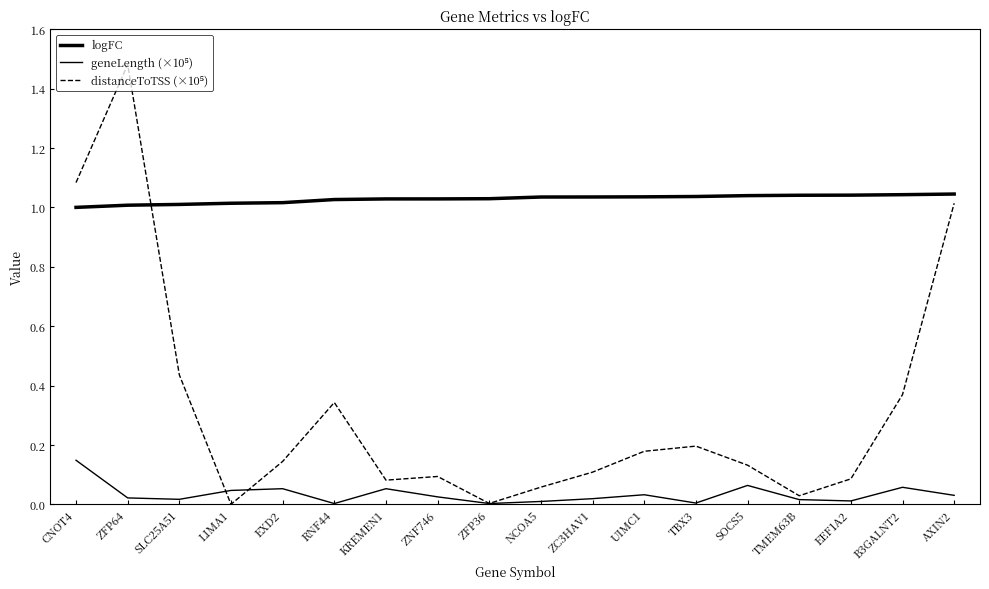

Reading left to right, transcribe all the data shown in this chart.

logFC: 1.0	1.0	1.0	1.0	1.0	1.0	1.0	1.0	1.0	1.0	1.0	1.0	1.0	1.0	1.0	1.0	1.0	1.0
geneLength (×10⁵): 0.1	0.0	0.0	0.0	0.1	0.0	0.1	0.0	0.0	0.0	0.0	0.0	0.0	0.1	0.0	0.0	0.1	0.0
distanceToTSS (×10⁵): 1.1	1.5	0.4	0.0	0.1	0.3	0.1	0.1	0.0	0.1	0.1	0.2	0.2	0.1	0.0	0.1	0.4	1.0